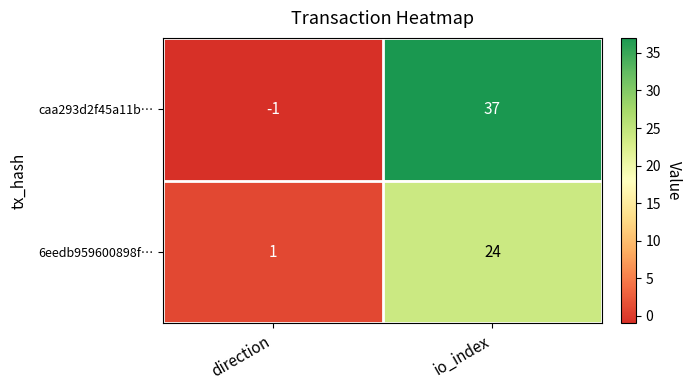

Which series has the largest total across all categories?

caa293d2f45a11b…